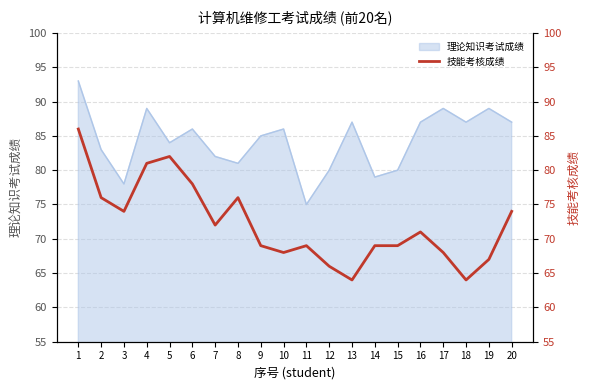

Which category has the lowest value across all series?

13